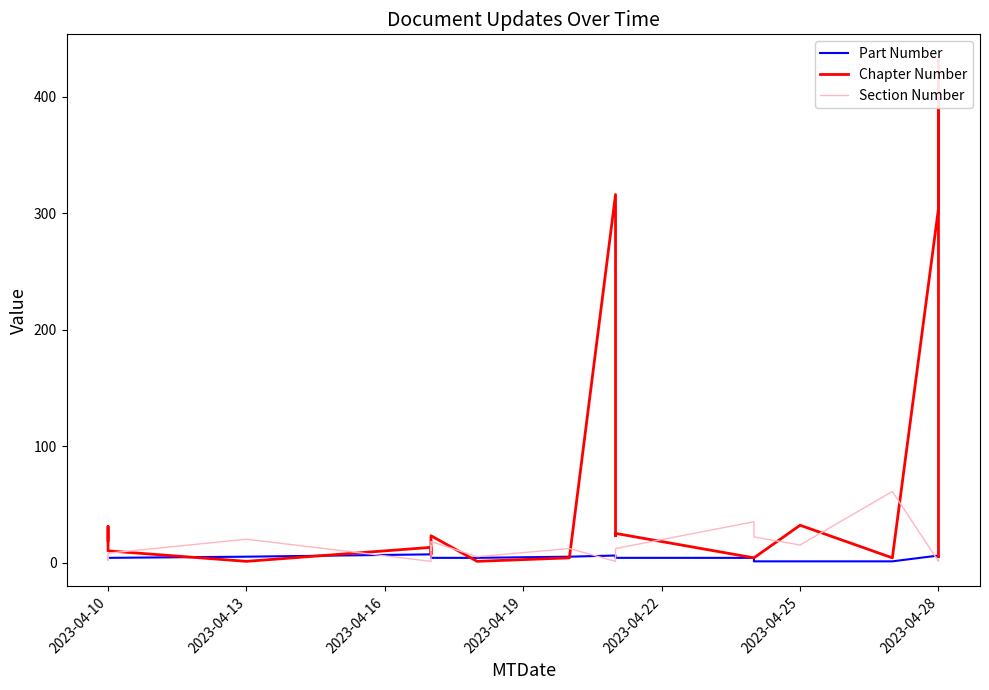

Does the chart display data point markers on the line(s)?

No